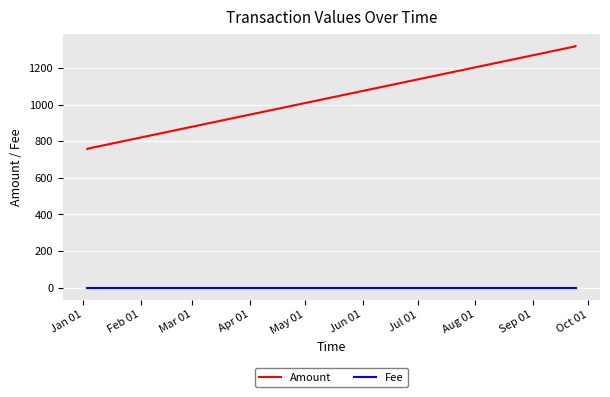

True or false: Fee has more than 1 points higher than both neighbors.

False